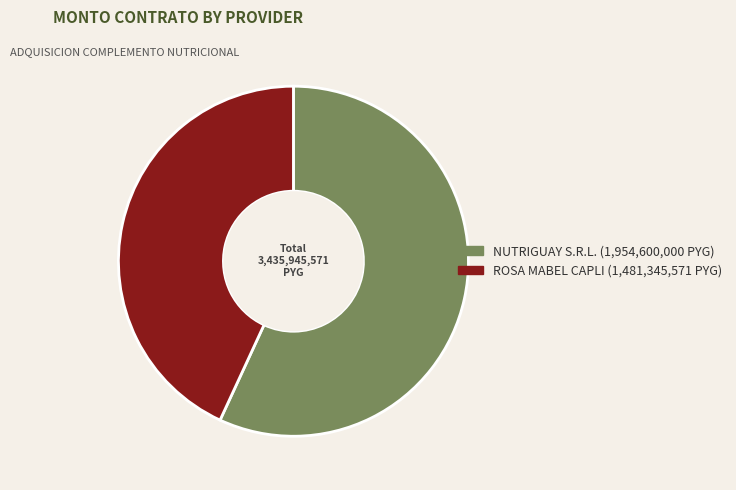

Approximately how many times larger is the value at NUTRIGUAY S.R.L. compared to ROSA MABEL CAPLI?

1.3